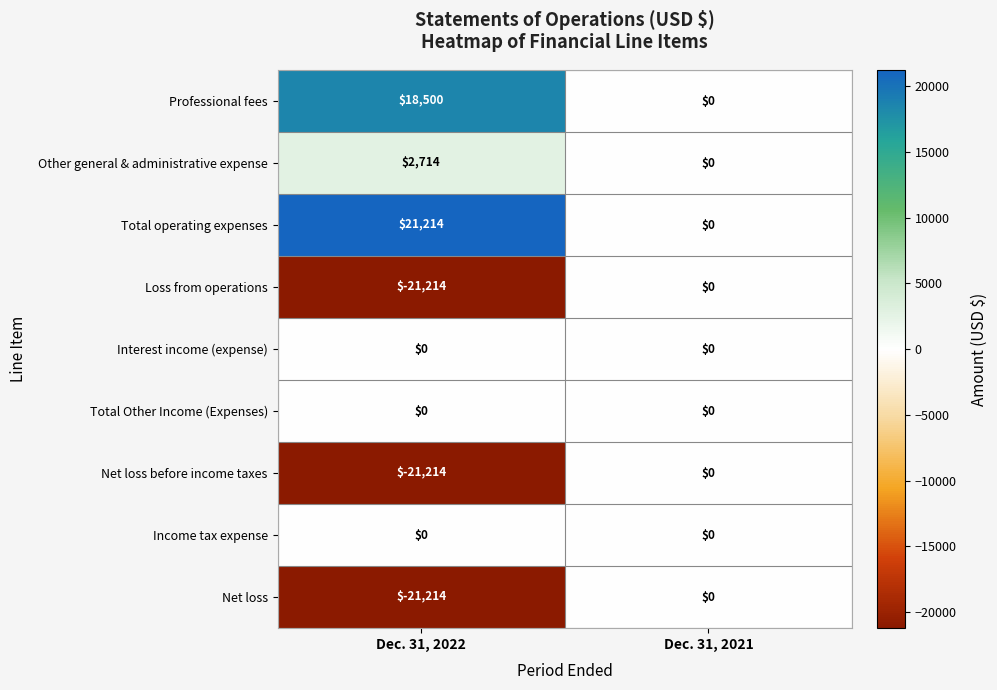

Reading left to right, list all the values displayed in this chart.

Professional fees: 18500	0
Other general & administrative expense: 2714	0
Total operating expenses: 21214	0
Loss from operations: -21214	0
Interest income (expense): 0	0
Total Other Income (Expenses): 0	0
Net loss before income taxes: -21214	0
Income tax expense: 0	0
Net loss: -21214	0